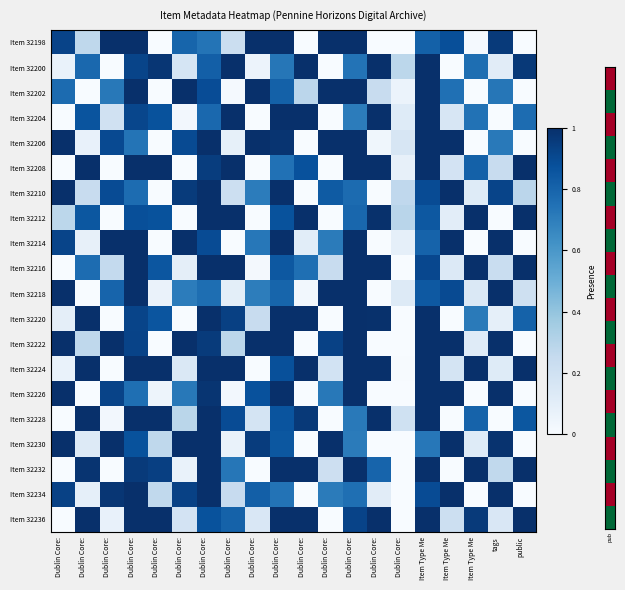

Reading right to left, extract all data points from this chart.

Item 32198: public=0.0	tags=1.0	Item Type Me=0.0	Item Type Me=0.9	Item Type Me=0.8	Dublin Core:=0.0	Dublin Core:=0.0	Dublin Core:=1.0	Dublin Core:=1.0	Dublin Core:=0.0	Dublin Core:=1.0	Dublin Core:=1.0	Dublin Core:=0.2	Dublin Core:=0.7	Dublin Core:=0.8	Dublin Core:=0.0	Dublin Core:=1.0	Dublin Core:=1.0	Dublin Core:=0.3	Dublin Core:=0.9
Item 32200: public=1.0	tags=0.1	Item Type Me=0.8	Item Type Me=0.0	Item Type Me=1.0	Dublin Core:=0.3	Dublin Core:=1.0	Dublin Core:=0.7	Dublin Core:=0.0	Dublin Core:=1.0	Dublin Core:=0.7	Dublin Core:=0.1	Dublin Core:=1.0	Dublin Core:=0.8	Dublin Core:=0.2	Dublin Core:=1.0	Dublin Core:=0.9	Dublin Core:=0.0	Dublin Core:=0.8	Dublin Core:=0.1
Item 32202: public=0.0	tags=0.7	Item Type Me=0.0	Item Type Me=0.8	Item Type Me=1.0	Dublin Core:=0.1	Dublin Core:=0.2	Dublin Core:=1.0	Dublin Core:=1.0	Dublin Core:=0.3	Dublin Core:=0.8	Dublin Core:=1.0	Dublin Core:=0.0	Dublin Core:=0.9	Dublin Core:=1.0	Dublin Core:=0.0	Dublin Core:=1.0	Dublin Core:=0.7	Dublin Core:=0.0	Dublin Core:=0.8
Item 32204: public=0.8	tags=0.0	Item Type Me=0.7	Item Type Me=0.2	Item Type Me=1.0	Dublin Core:=0.1	Dublin Core:=1.0	Dublin Core:=0.7	Dublin Core:=0.0	Dublin Core:=1.0	Dublin Core:=1.0	Dublin Core:=0.0	Dublin Core:=1.0	Dublin Core:=0.8	Dublin Core:=0.0	Dublin Core:=0.9	Dublin Core:=0.9	Dublin Core:=0.2	Dublin Core:=0.9	Dublin Core:=0.0
Item 32206: public=0.0	tags=0.7	Item Type Me=0.0	Item Type Me=1.0	Item Type Me=1.0	Dublin Core:=0.2	Dublin Core:=0.0	Dublin Core:=1.0	Dublin Core:=1.0	Dublin Core:=0.0	Dublin Core:=1.0	Dublin Core:=1.0	Dublin Core:=0.1	Dublin Core:=1.0	Dublin Core:=0.9	Dublin Core:=0.0	Dublin Core:=0.7	Dublin Core:=0.9	Dublin Core:=0.1	Dublin Core:=1.0
Item 32208: public=1.0	tags=0.2	Item Type Me=0.8	Item Type Me=0.2	Item Type Me=1.0	Dublin Core:=0.1	Dublin Core:=1.0	Dublin Core:=1.0	Dublin Core:=0.0	Dublin Core:=0.9	Dublin Core:=0.7	Dublin Core:=0.0	Dublin Core:=1.0	Dublin Core:=0.9	Dublin Core:=0.0	Dublin Core:=1.0	Dublin Core:=1.0	Dublin Core:=0.0	Dublin Core:=1.0	Dublin Core:=0.0
Item 32210: public=0.3	tags=0.9	Item Type Me=0.1	Item Type Me=1.0	Item Type Me=0.9	Dublin Core:=0.3	Dublin Core:=0.0	Dublin Core:=0.8	Dublin Core:=0.8	Dublin Core:=0.0	Dublin Core:=1.0	Dublin Core:=0.7	Dublin Core:=0.2	Dublin Core:=1.0	Dublin Core:=1.0	Dublin Core:=0.0	Dublin Core:=0.8	Dublin Core:=0.9	Dublin Core:=0.2	Dublin Core:=1.0
Item 32212: public=1.0	tags=0.0	Item Type Me=1.0	Item Type Me=0.1	Item Type Me=0.8	Dublin Core:=0.3	Dublin Core:=1.0	Dublin Core:=0.8	Dublin Core:=0.0	Dublin Core:=1.0	Dublin Core:=0.9	Dublin Core:=0.0	Dublin Core:=1.0	Dublin Core:=1.0	Dublin Core:=0.0	Dublin Core:=0.9	Dublin Core:=0.9	Dublin Core:=0.0	Dublin Core:=0.9	Dublin Core:=0.3
Item 32214: public=0.0	tags=1.0	Item Type Me=0.0	Item Type Me=1.0	Item Type Me=0.8	Dublin Core:=0.1	Dublin Core:=0.0	Dublin Core:=1.0	Dublin Core:=0.7	Dublin Core:=0.1	Dublin Core:=1.0	Dublin Core:=0.7	Dublin Core:=0.0	Dublin Core:=0.9	Dublin Core:=1.0	Dublin Core:=0.0	Dublin Core:=1.0	Dublin Core:=1.0	Dublin Core:=0.1	Dublin Core:=0.9
Item 32216: public=1.0	tags=0.2	Item Type Me=1.0	Item Type Me=0.1	Item Type Me=0.9	Dublin Core:=0.0	Dublin Core:=1.0	Dublin Core:=1.0	Dublin Core:=0.2	Dublin Core:=0.8	Dublin Core:=0.8	Dublin Core:=0.0	Dublin Core:=1.0	Dublin Core:=1.0	Dublin Core:=0.1	Dublin Core:=0.9	Dublin Core:=1.0	Dublin Core:=0.3	Dublin Core:=0.8	Dublin Core:=0.0
Item 32218: public=0.2	tags=1.0	Item Type Me=0.1	Item Type Me=0.9	Item Type Me=0.8	Dublin Core:=0.1	Dublin Core:=0.0	Dublin Core:=1.0	Dublin Core:=1.0	Dublin Core:=0.0	Dublin Core:=0.8	Dublin Core:=0.7	Dublin Core:=0.1	Dublin Core:=0.8	Dublin Core:=0.7	Dublin Core:=0.1	Dublin Core:=1.0	Dublin Core:=0.8	Dublin Core:=0.0	Dublin Core:=1.0
Item 32220: public=0.8	tags=0.1	Item Type Me=0.7	Item Type Me=0.0	Item Type Me=1.0	Dublin Core:=0.0	Dublin Core:=1.0	Dublin Core:=1.0	Dublin Core:=0.0	Dublin Core:=1.0	Dublin Core:=1.0	Dublin Core:=0.2	Dublin Core:=0.9	Dublin Core:=1.0	Dublin Core:=0.0	Dublin Core:=0.9	Dublin Core:=0.9	Dublin Core:=0.0	Dublin Core:=1.0	Dublin Core:=0.1
Item 32222: public=0.0	tags=1.0	Item Type Me=0.1	Item Type Me=1.0	Item Type Me=1.0	Dublin Core:=0.0	Dublin Core:=0.0	Dublin Core:=1.0	Dublin Core:=0.9	Dublin Core:=0.0	Dublin Core:=1.0	Dublin Core:=1.0	Dublin Core:=0.3	Dublin Core:=1.0	Dublin Core:=1.0	Dublin Core:=0.0	Dublin Core:=0.9	Dublin Core:=1.0	Dublin Core:=0.3	Dublin Core:=1.0
Item 32224: public=1.0	tags=0.1	Item Type Me=1.0	Item Type Me=0.2	Item Type Me=1.0	Dublin Core:=0.0	Dublin Core:=1.0	Dublin Core:=1.0	Dublin Core:=0.2	Dublin Core:=1.0	Dublin Core:=0.9	Dublin Core:=0.0	Dublin Core:=1.0	Dublin Core:=1.0	Dublin Core:=0.1	Dublin Core:=1.0	Dublin Core:=1.0	Dublin Core:=0.0	Dublin Core:=1.0	Dublin Core:=0.1
Item 32226: public=0.0	tags=1.0	Item Type Me=0.0	Item Type Me=1.0	Item Type Me=1.0	Dublin Core:=0.0	Dublin Core:=0.0	Dublin Core:=1.0	Dublin Core:=0.7	Dublin Core:=0.0	Dublin Core:=1.0	Dublin Core:=0.9	Dublin Core:=0.0	Dublin Core:=1.0	Dublin Core:=0.7	Dublin Core:=0.0	Dublin Core:=0.8	Dublin Core:=0.9	Dublin Core:=0.0	Dublin Core:=1.0
Item 32228: public=0.9	tags=0.0	Item Type Me=0.8	Item Type Me=0.0	Item Type Me=1.0	Dublin Core:=0.2	Dublin Core:=1.0	Dublin Core:=0.7	Dublin Core:=0.0	Dublin Core:=1.0	Dublin Core:=0.9	Dublin Core:=0.2	Dublin Core:=0.9	Dublin Core:=1.0	Dublin Core:=0.3	Dublin Core:=1.0	Dublin Core:=1.0	Dublin Core:=0.0	Dublin Core:=1.0	Dublin Core:=0.0
Item 32230: public=0.0	tags=1.0	Item Type Me=0.1	Item Type Me=1.0	Item Type Me=0.7	Dublin Core:=0.0	Dublin Core:=0.0	Dublin Core:=0.7	Dublin Core:=1.0	Dublin Core:=0.0	Dublin Core:=0.8	Dublin Core:=1.0	Dublin Core:=0.1	Dublin Core:=1.0	Dublin Core:=1.0	Dublin Core:=0.3	Dublin Core:=0.9	Dublin Core:=1.0	Dublin Core:=0.1	Dublin Core:=1.0
Item 32232: public=1.0	tags=0.3	Item Type Me=1.0	Item Type Me=0.0	Item Type Me=1.0	Dublin Core:=0.0	Dublin Core:=0.8	Dublin Core:=1.0	Dublin Core:=0.2	Dublin Core:=1.0	Dublin Core:=1.0	Dublin Core:=0.0	Dublin Core:=0.7	Dublin Core:=1.0	Dublin Core:=0.1	Dublin Core:=0.9	Dublin Core:=1.0	Dublin Core:=0.0	Dublin Core:=1.0	Dublin Core:=0.0
Item 32234: public=0.0	tags=1.0	Item Type Me=0.0	Item Type Me=1.0	Item Type Me=0.9	Dublin Core:=0.0	Dublin Core:=0.1	Dublin Core:=0.8	Dublin Core:=0.7	Dublin Core:=0.0	Dublin Core:=0.7	Dublin Core:=0.8	Dublin Core:=0.2	Dublin Core:=1.0	Dublin Core:=0.9	Dublin Core:=0.3	Dublin Core:=1.0	Dublin Core:=1.0	Dublin Core:=0.1	Dublin Core:=0.9
Item 32236: public=1.0	tags=0.2	Item Type Me=1.0	Item Type Me=0.2	Item Type Me=1.0	Dublin Core:=0.0	Dublin Core:=1.0	Dublin Core:=0.9	Dublin Core:=0.0	Dublin Core:=1.0	Dublin Core:=1.0	Dublin Core:=0.2	Dublin Core:=0.8	Dublin Core:=0.9	Dublin Core:=0.2	Dublin Core:=1.0	Dublin Core:=1.0	Dublin Core:=0.1	Dublin Core:=1.0	Dublin Core:=0.0